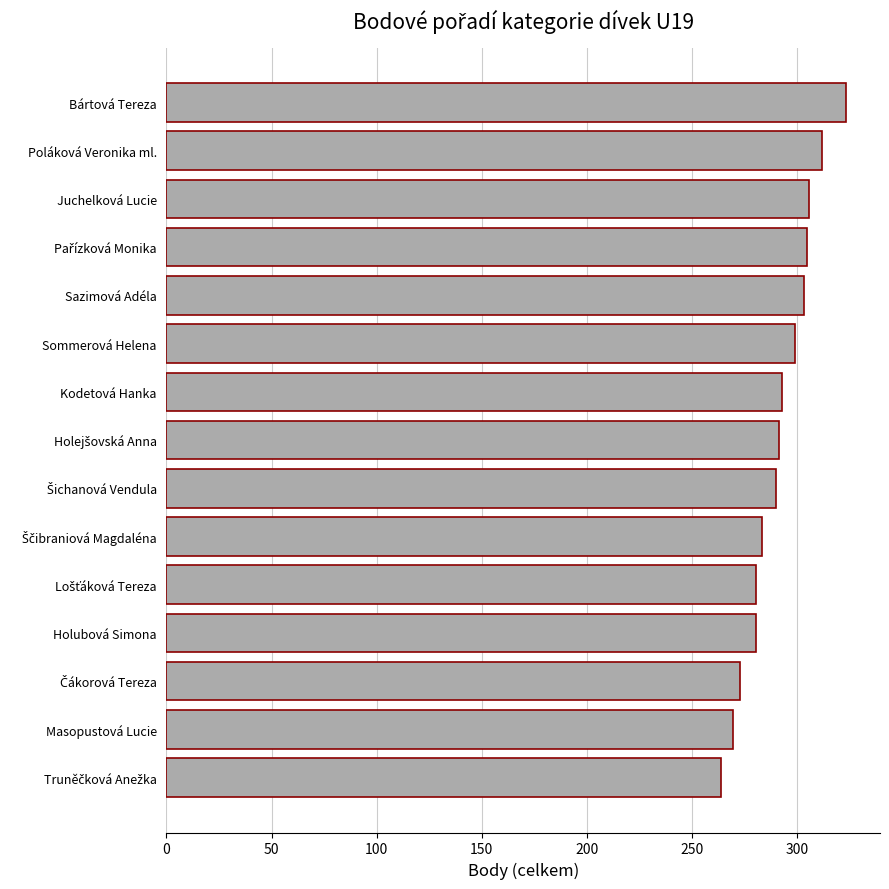

What position from the bottom is Kodetová Hanka?

9